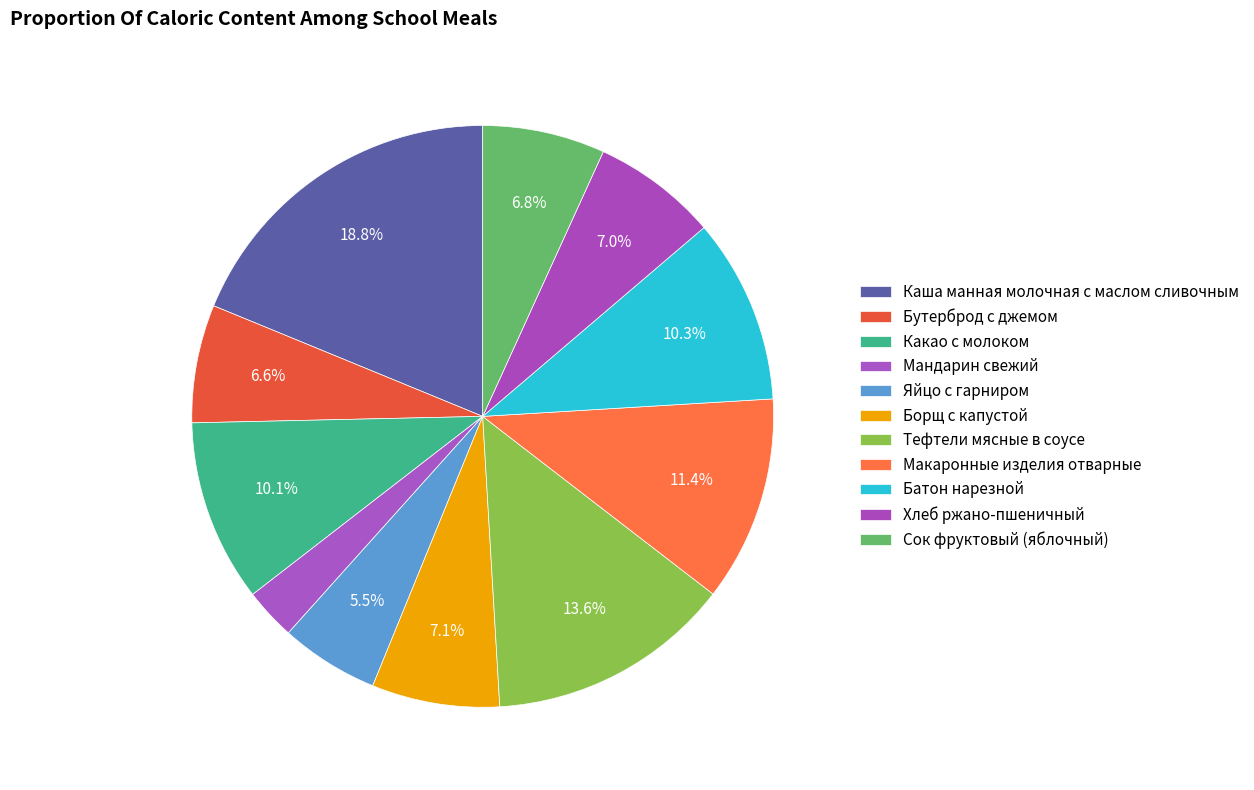

Is Макаронные изделия отварные the majority of the pie?

No